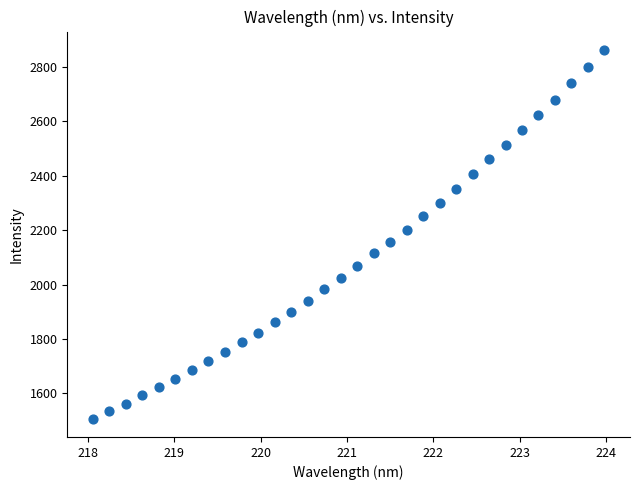

What is the range of Y values (max minus min)?

1355.0